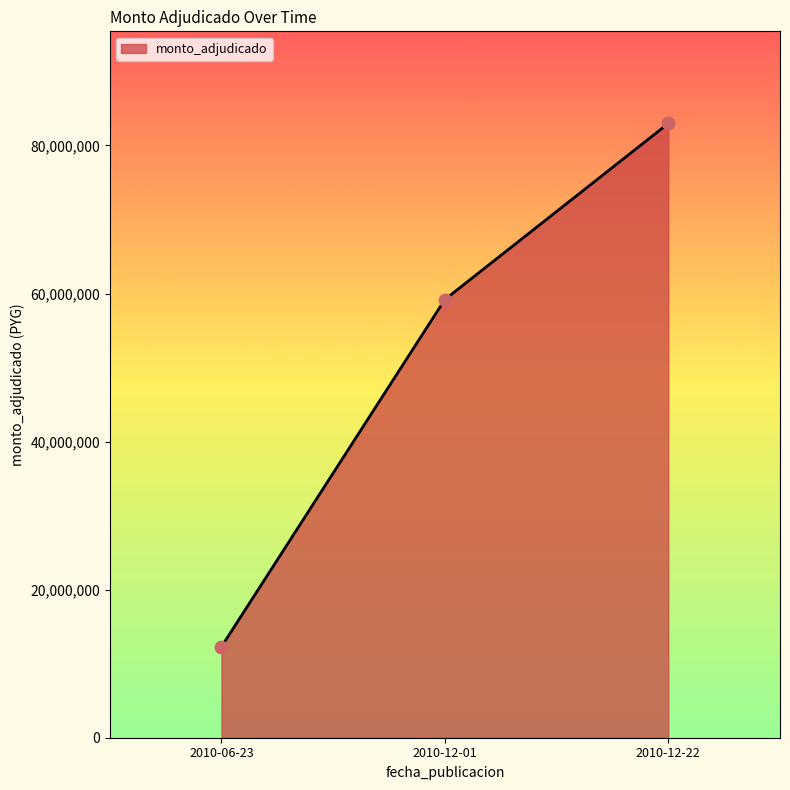

What is the change in value from 2010-06-23 to 2010-12-22?

+70668050